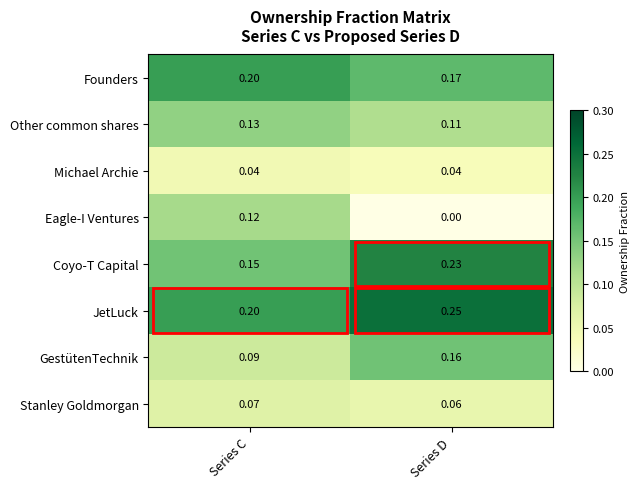

Rank the categories by Eagle-I Ventures value from lowest to highest.

Series D, Series C